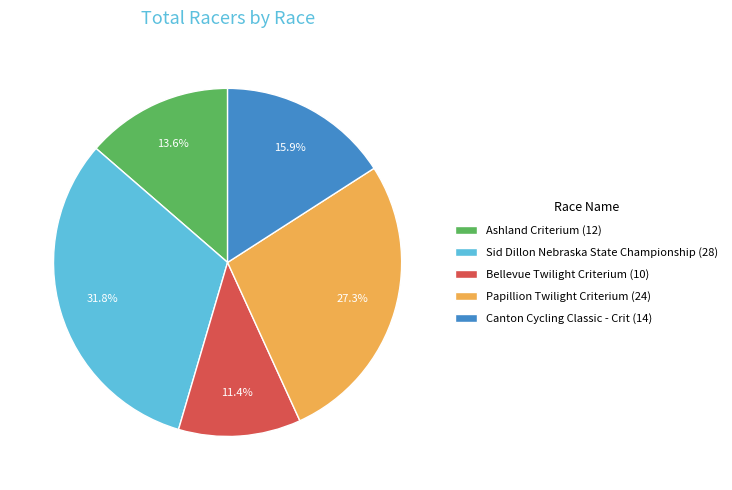

Is there any slice that represents more than half of the pie?

No